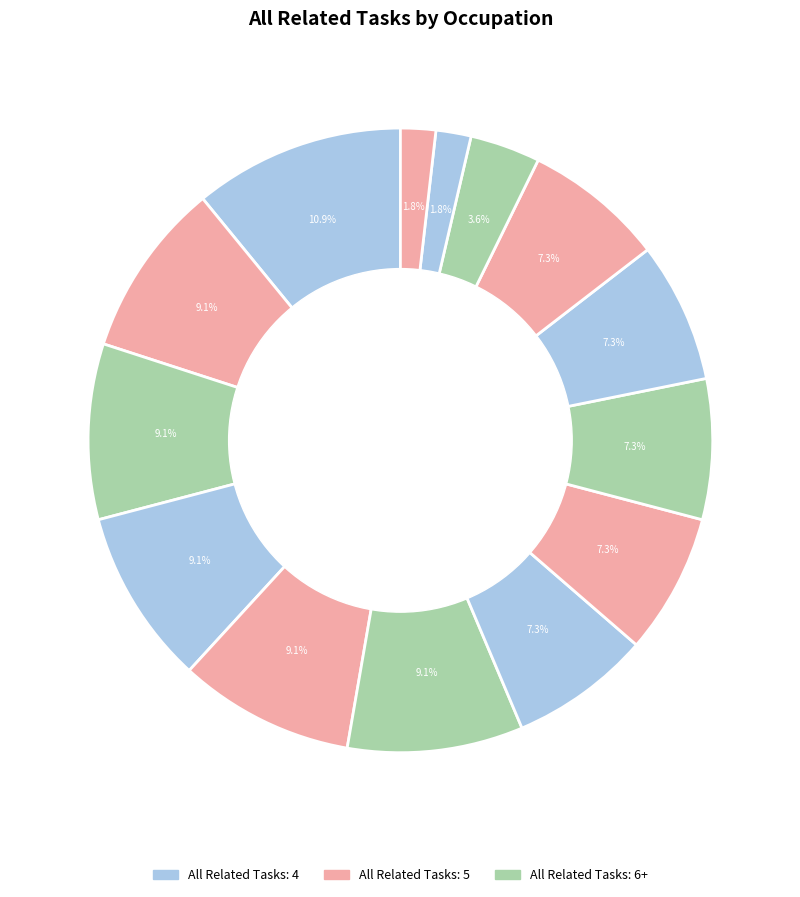

Is there any slice that represents more than half of the pie?

No